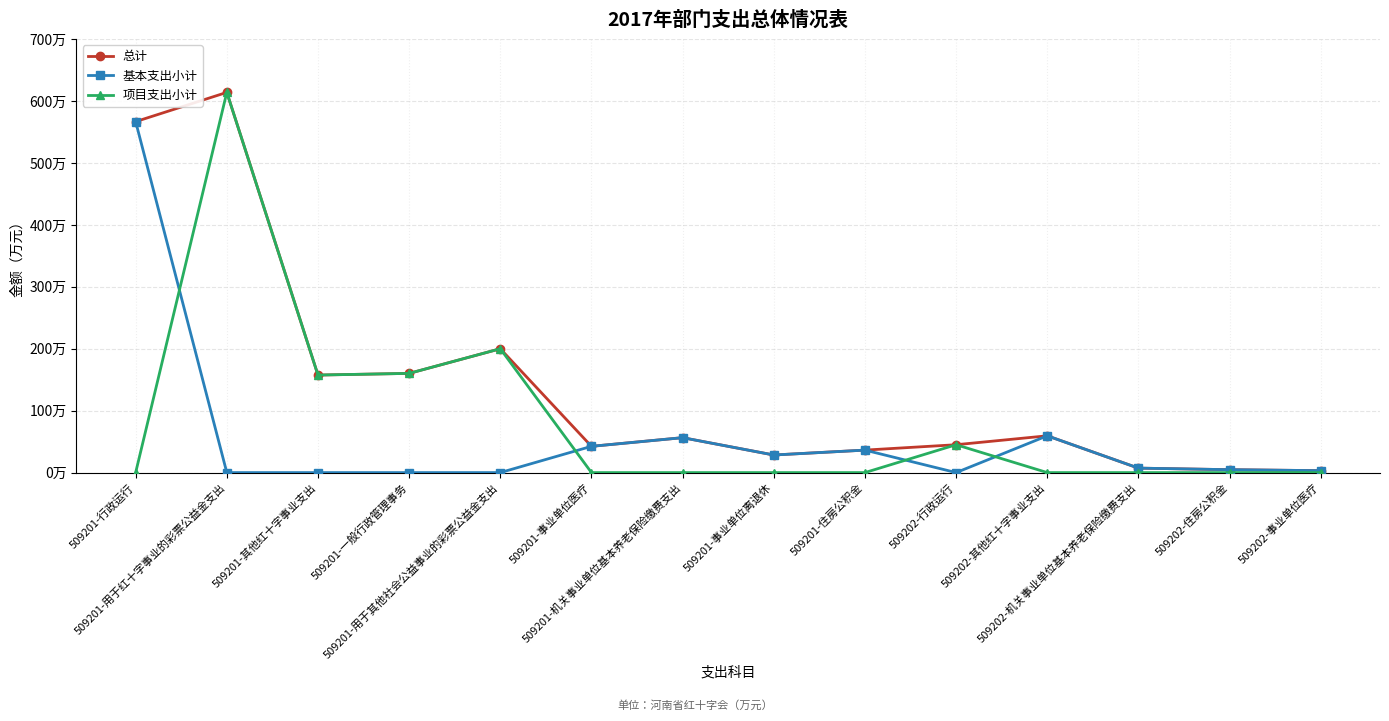

What is the label of the 11th point from the left?

509202-其他红十字事业支出